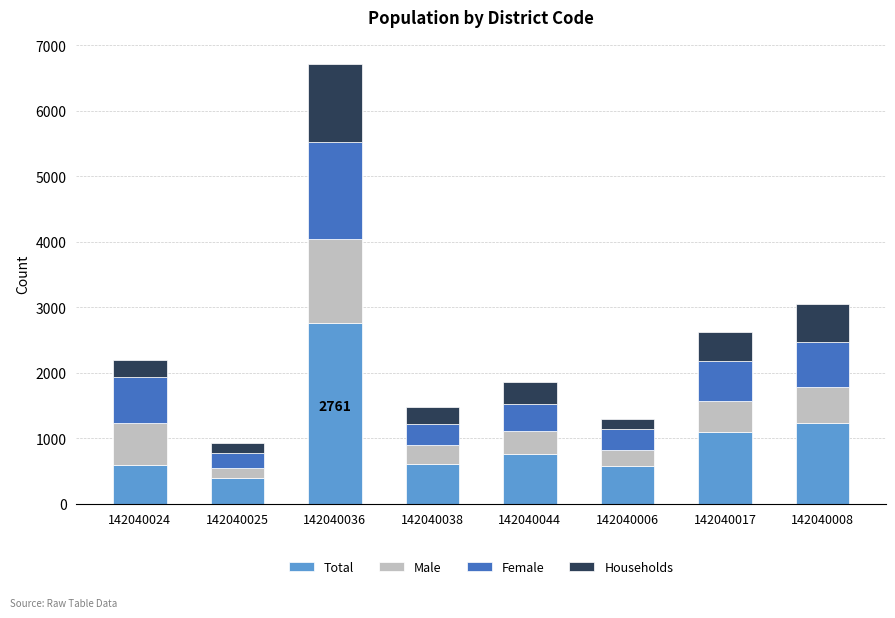

What is the sum of the Total values at 142040024 and 142040017?

1675